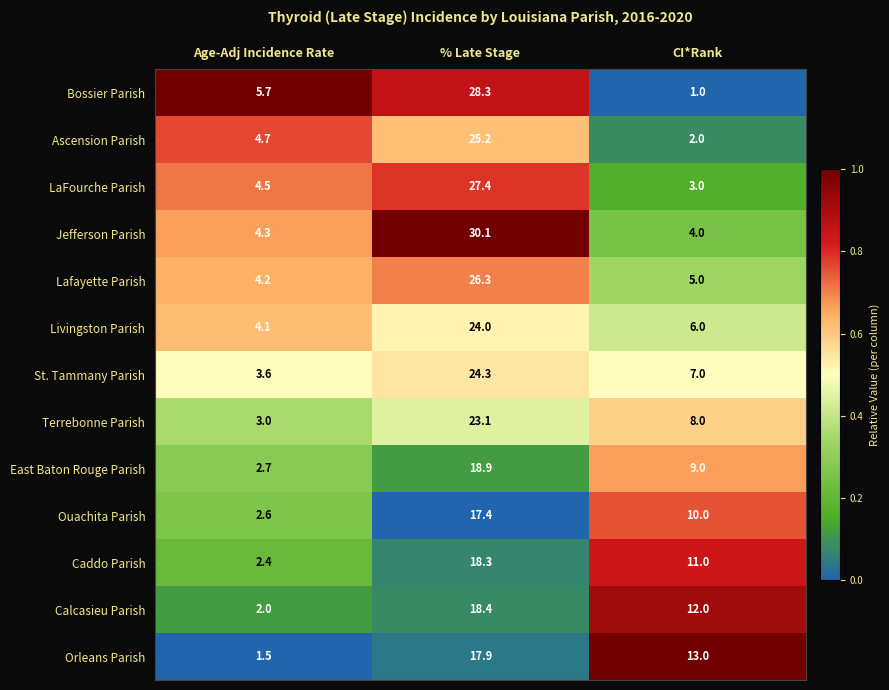

At which label does Ouachita Parish first exceed 10?

% Late Stage